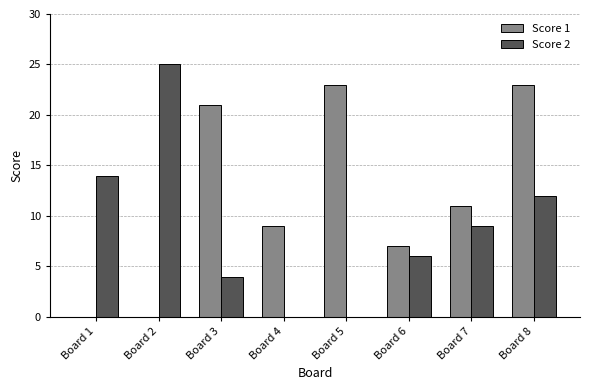

What is the sum of all Score 1 values?

94